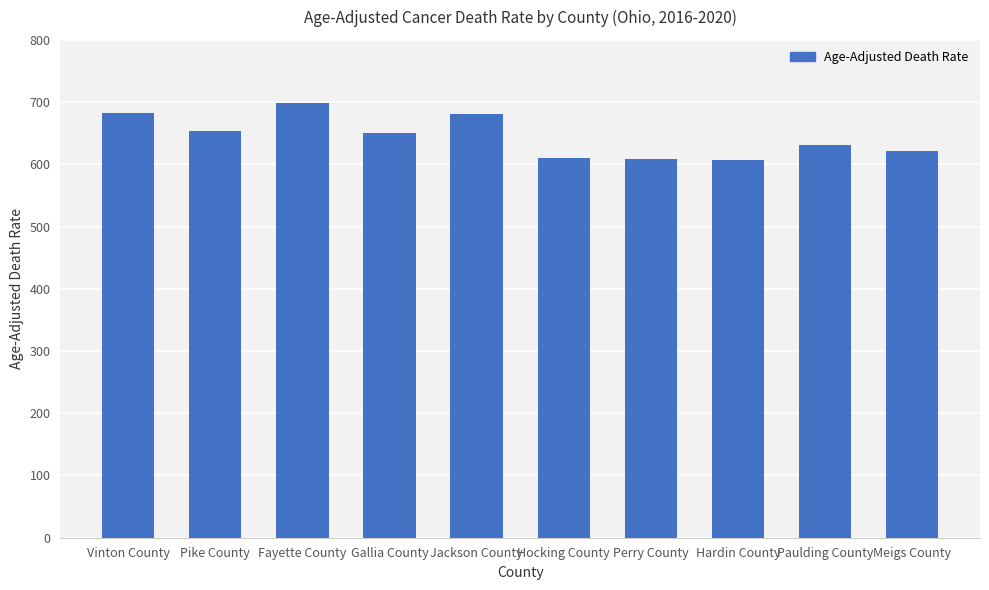

Are the bars grouped side by side (vs. stacked)?

No